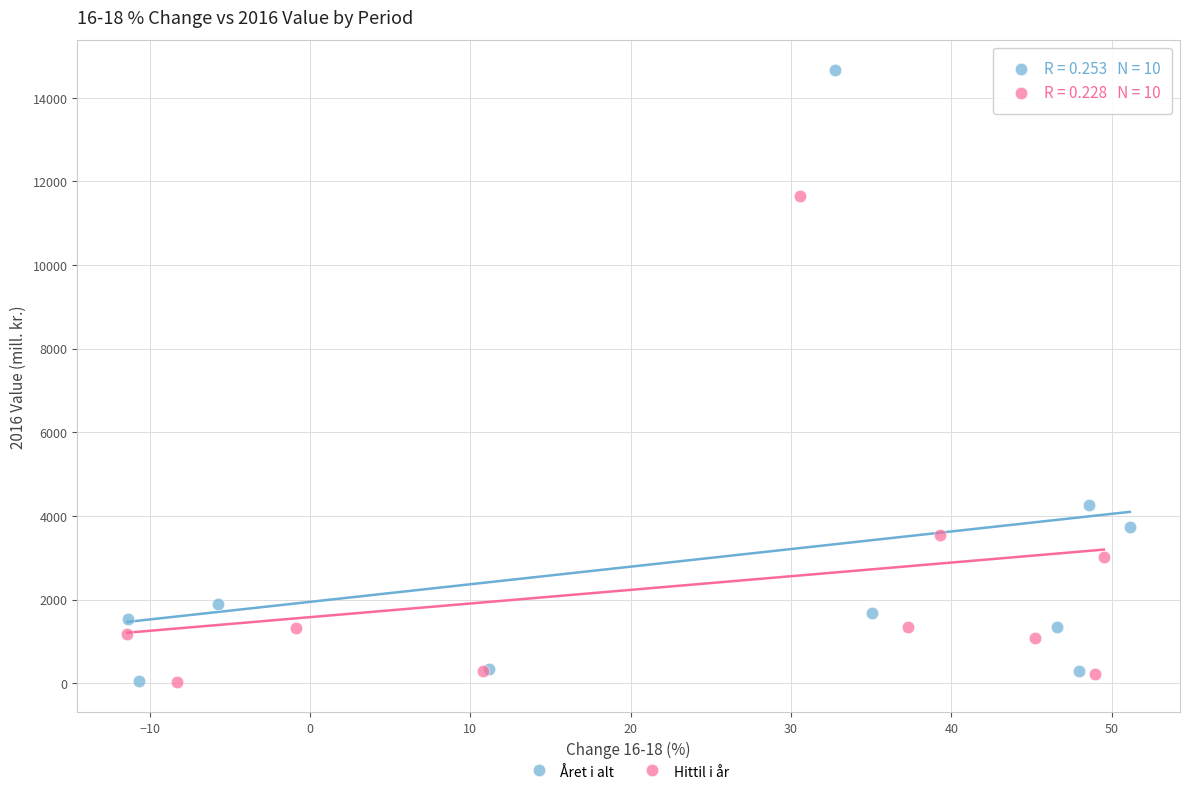

Which series has the widest spread of Y values?

Året i alt